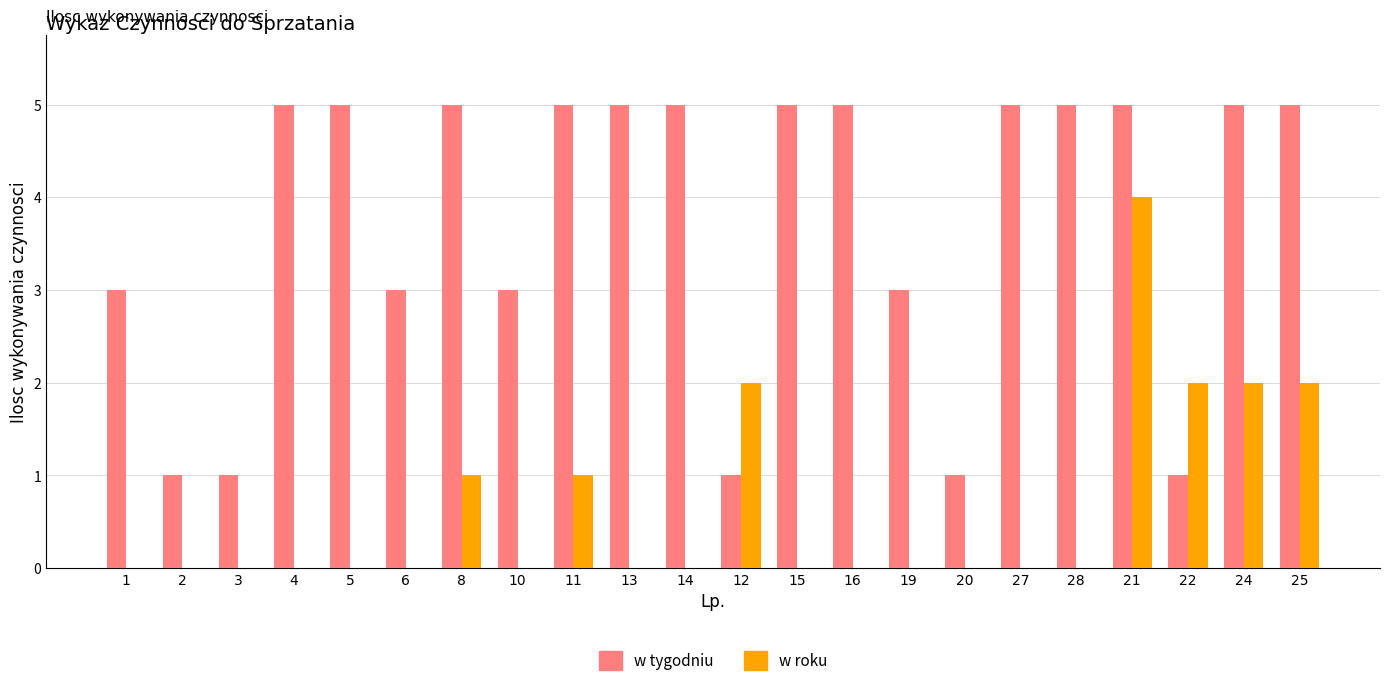

What is the greatest value displayed?

5